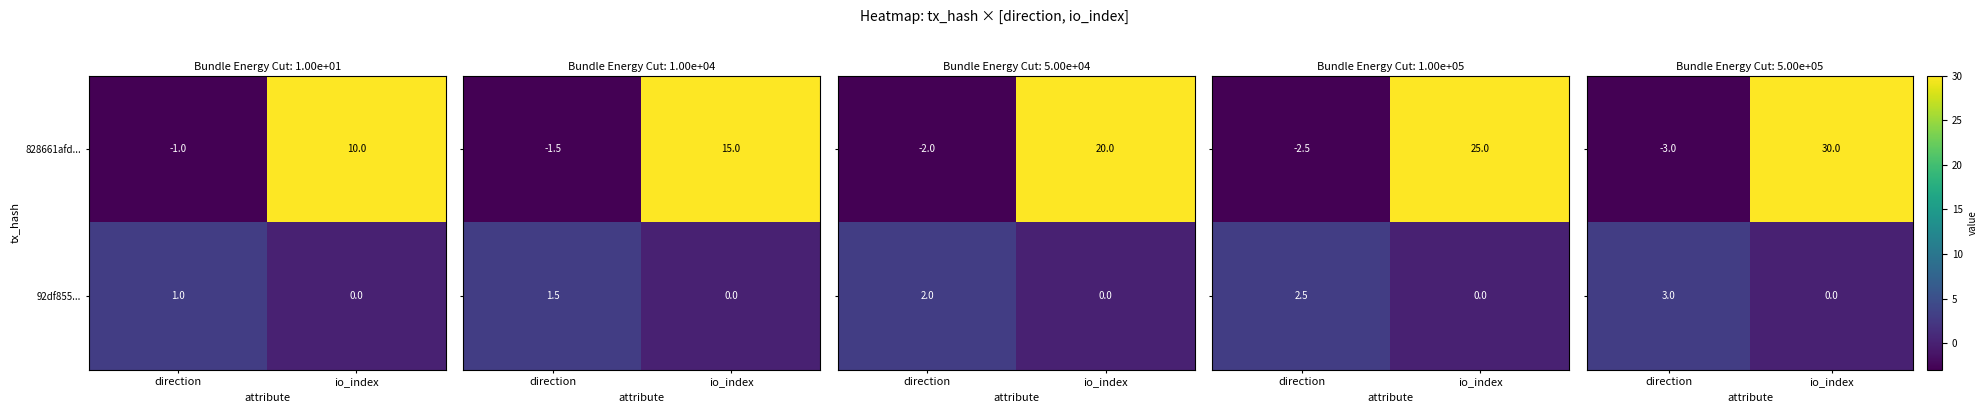

Where is 92df855... nearest to the value 0?

io_index